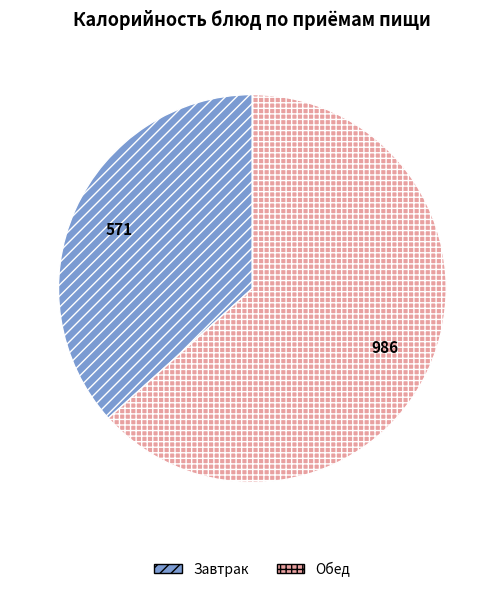

Does any single category account for the majority?

Yes